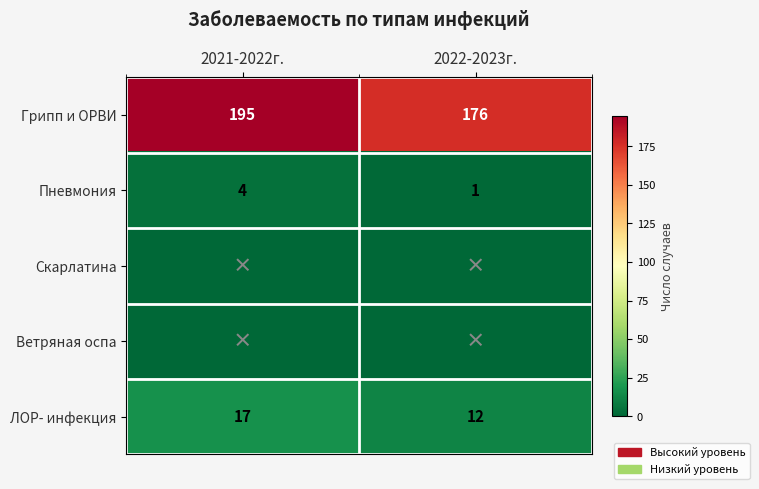

What is the sum of the ЛОР- инфекция values at 2022-2023г. and 2021-2022г.?

29